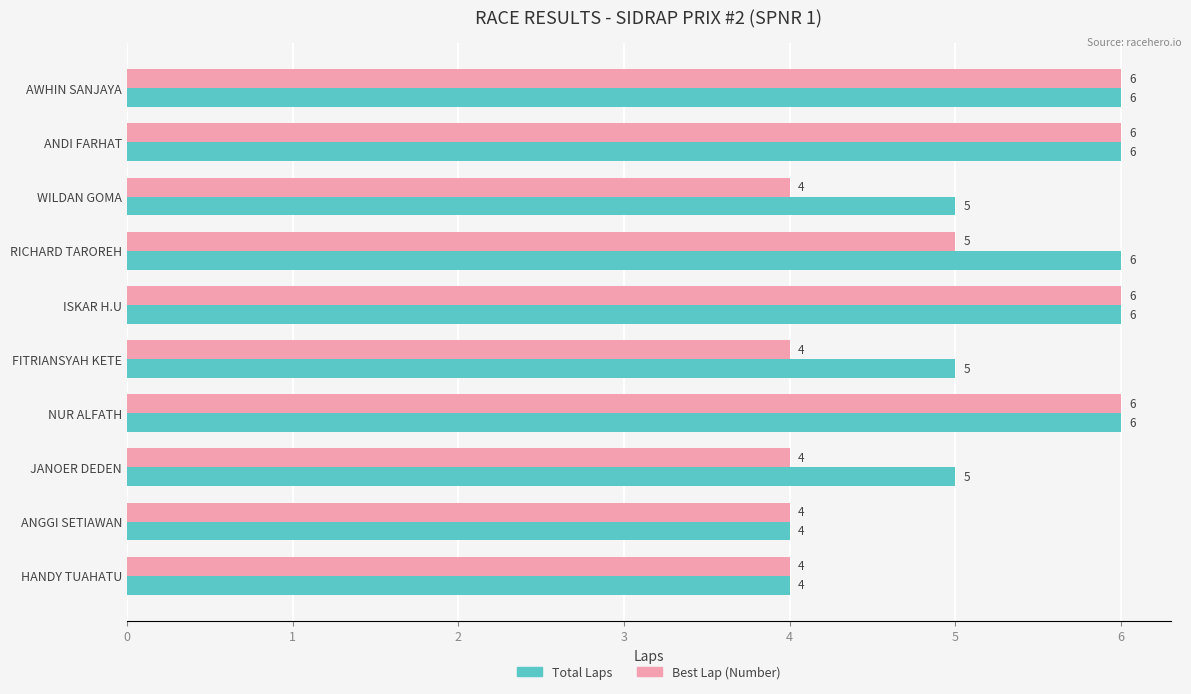

List the series in order of their overall mean, lowest first.

Best Lap (Number), Total Laps